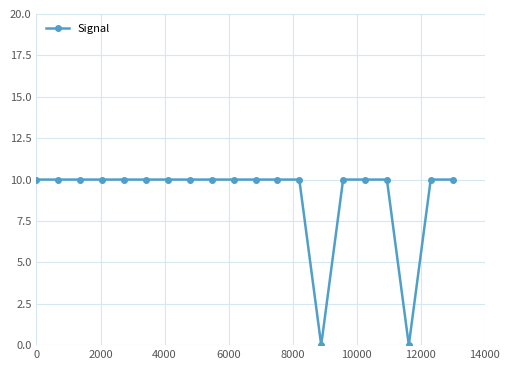

What is the difference between the maximum and minimum values?

10